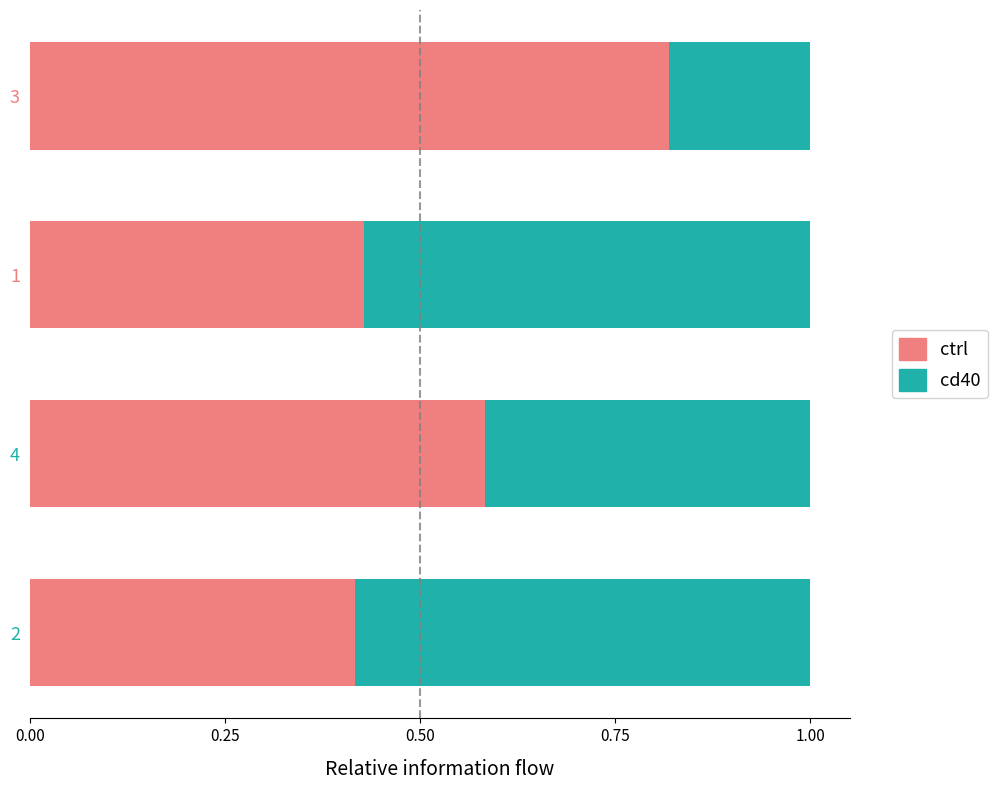

What is the total value across all series at 1?

1.0